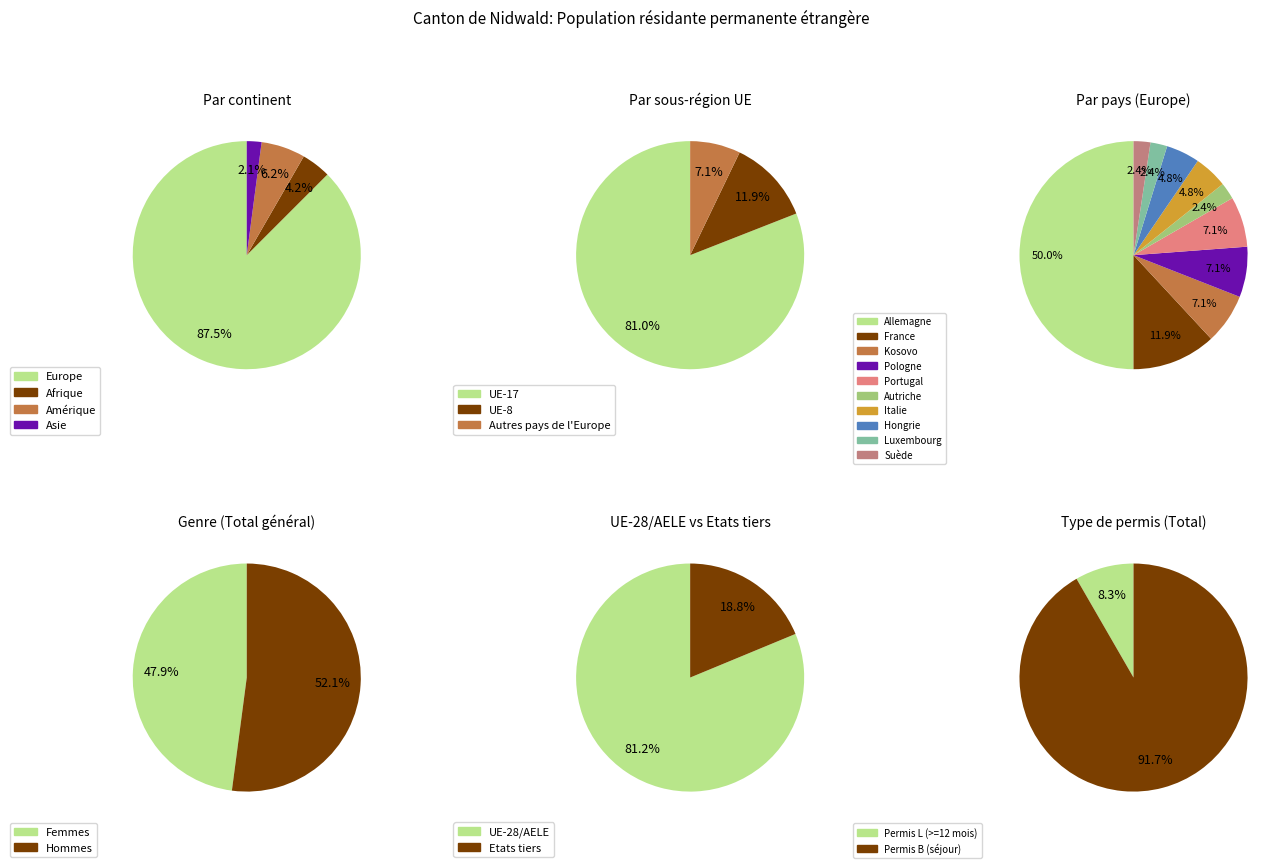

Which category has the biggest portion of the pie?

Europe